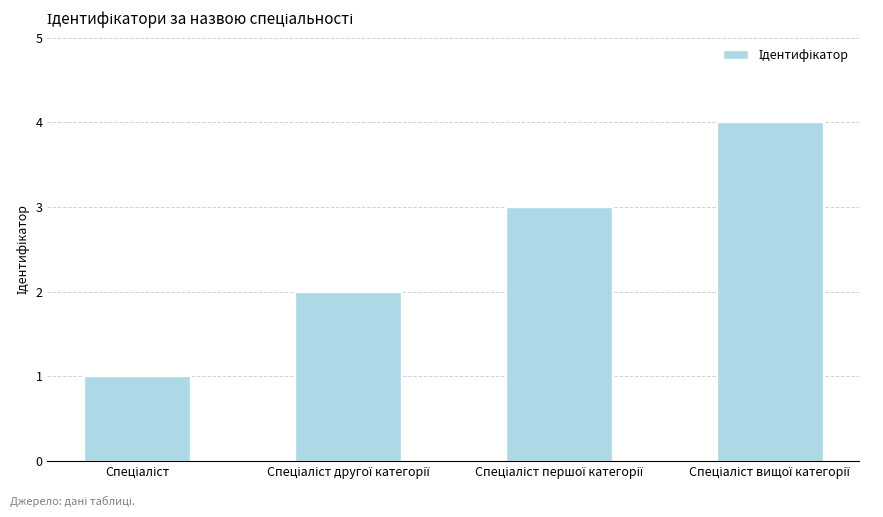

What is the greatest value displayed?

4